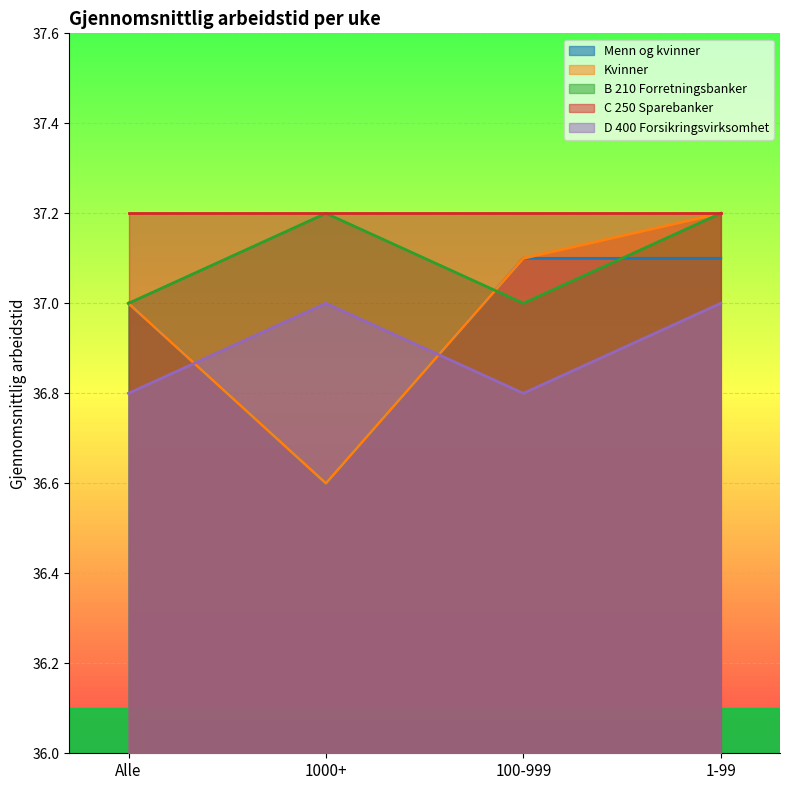

Which series has the largest range (max minus min)?

Kvinner